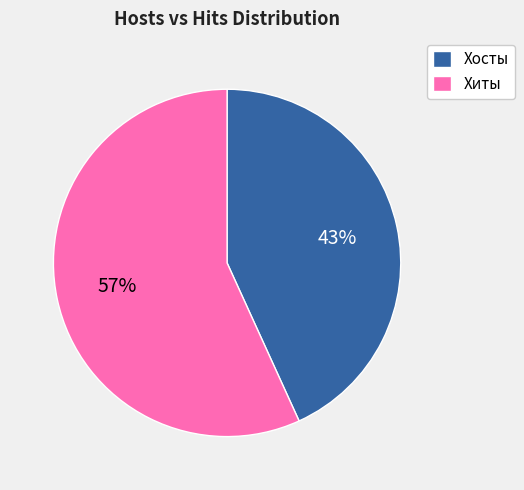

Does any single category account for the majority?

Yes